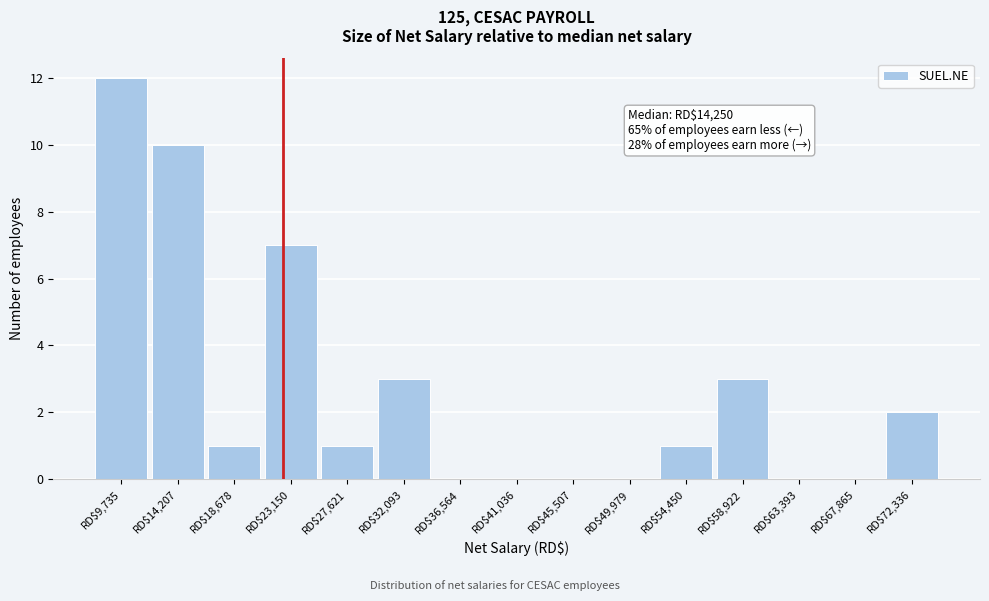

Which range on the x-axis has the tallest bar?

7500 to 12000